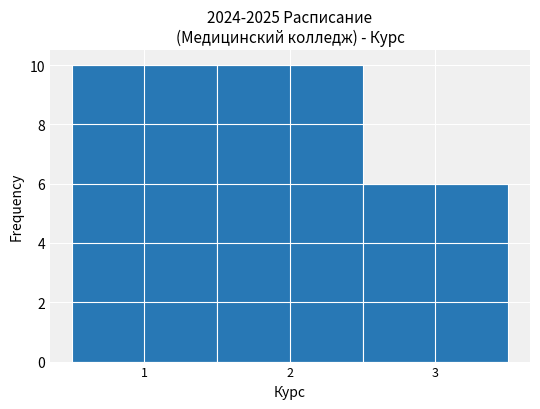

Reading left to right, list every bar in this chart as the range it spans on the x-axis followed by its height. The values are not printed on the chart, so give them approximately, as read against the axis.

0.5 to 1.5: 10
1.5 to 2.5: 10
2.5 to 3.5: 6